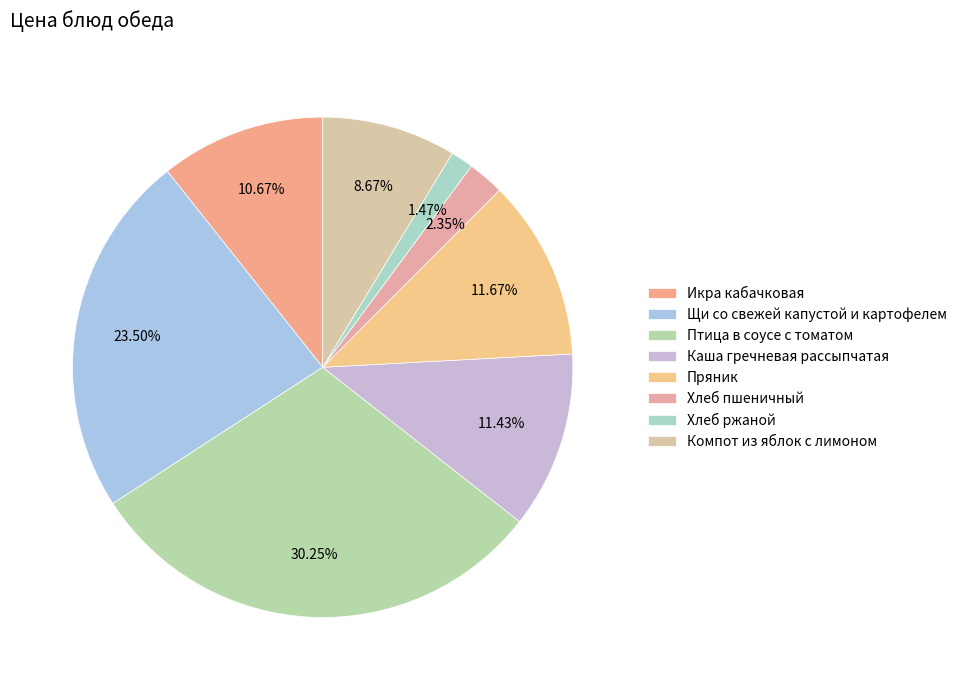

What percentage is the Каша гречневая рассыпчатая slice, to the nearest percent?

11%